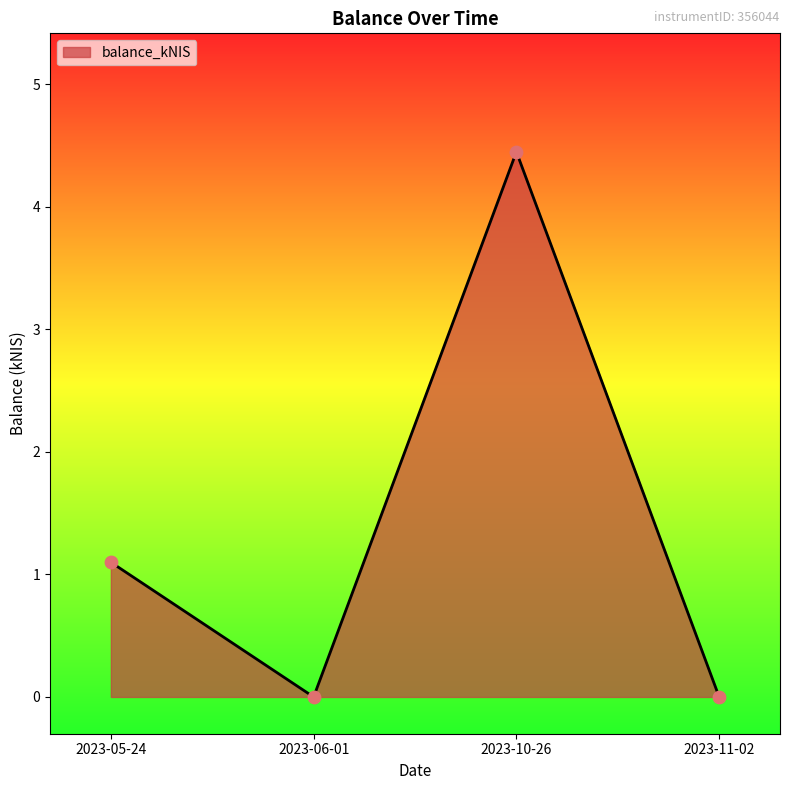

What is the change in value from 2023-05-24 to 2023-06-01?

-1.1